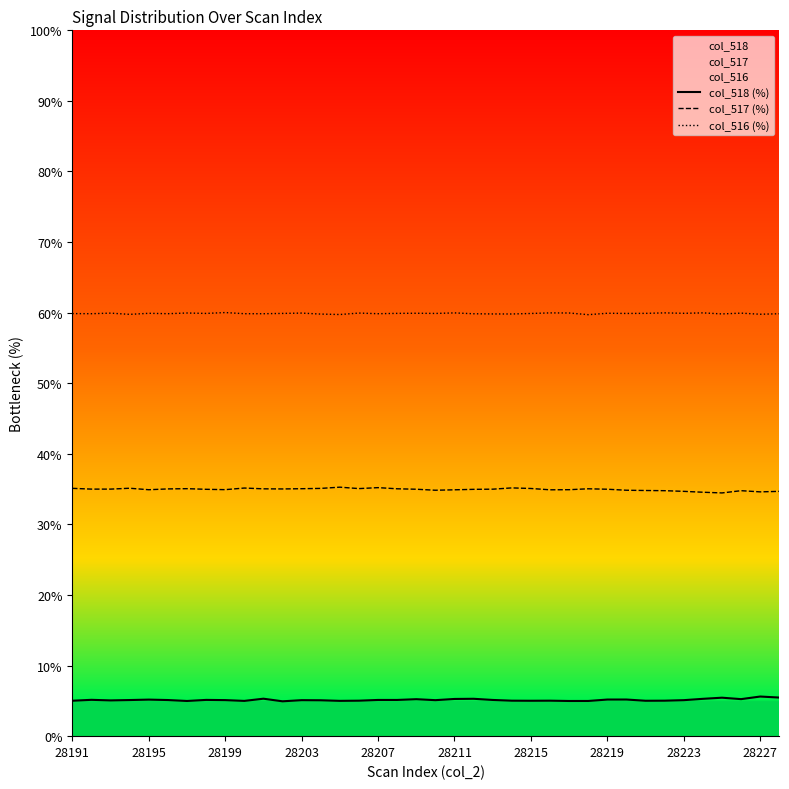

Rank the series at 28195 from lowest to highest value.

col_518 (%), col_517 (%), col_516 (%)